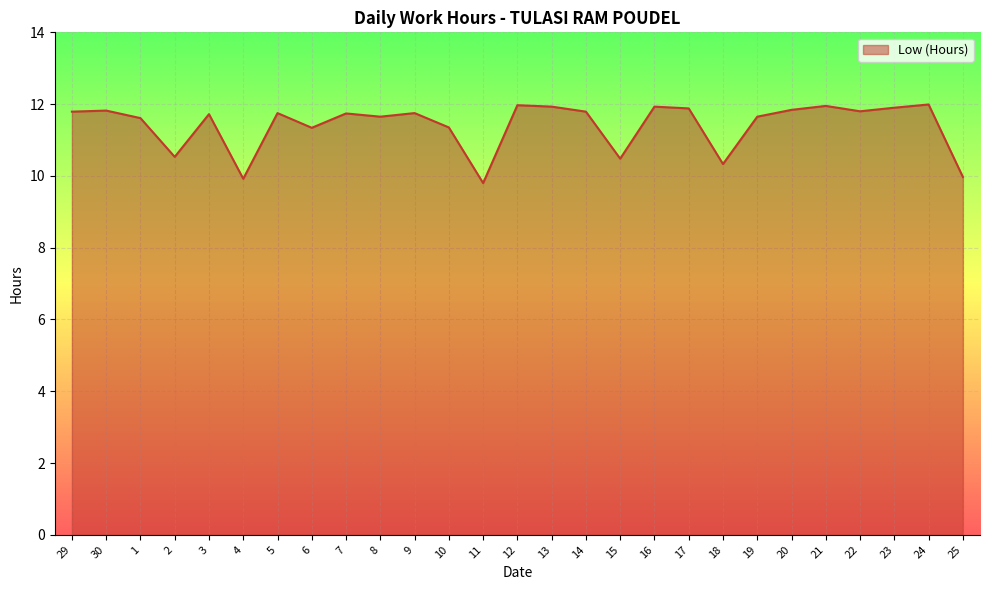

Approximately how many times larger is the value at 9 compared to 18?

1.1